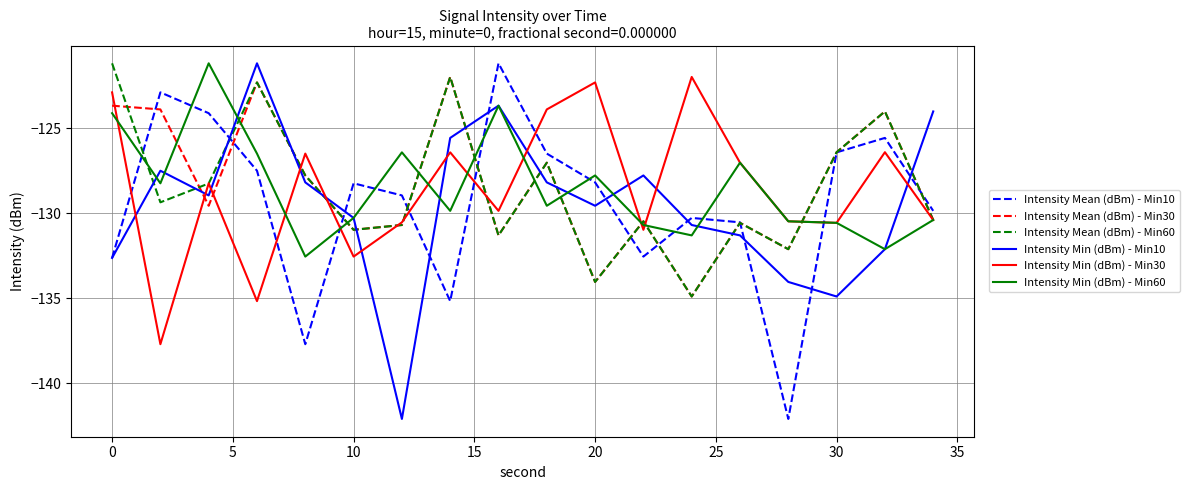

What are all the series names shown in the legend?

Intensity Mean (dBm) - Min10, Intensity Mean (dBm) - Min30, Intensity Mean (dBm) - Min60, Intensity Min (dBm) - Min10, Intensity Min (dBm) - Min30, Intensity Min (dBm) - Min60